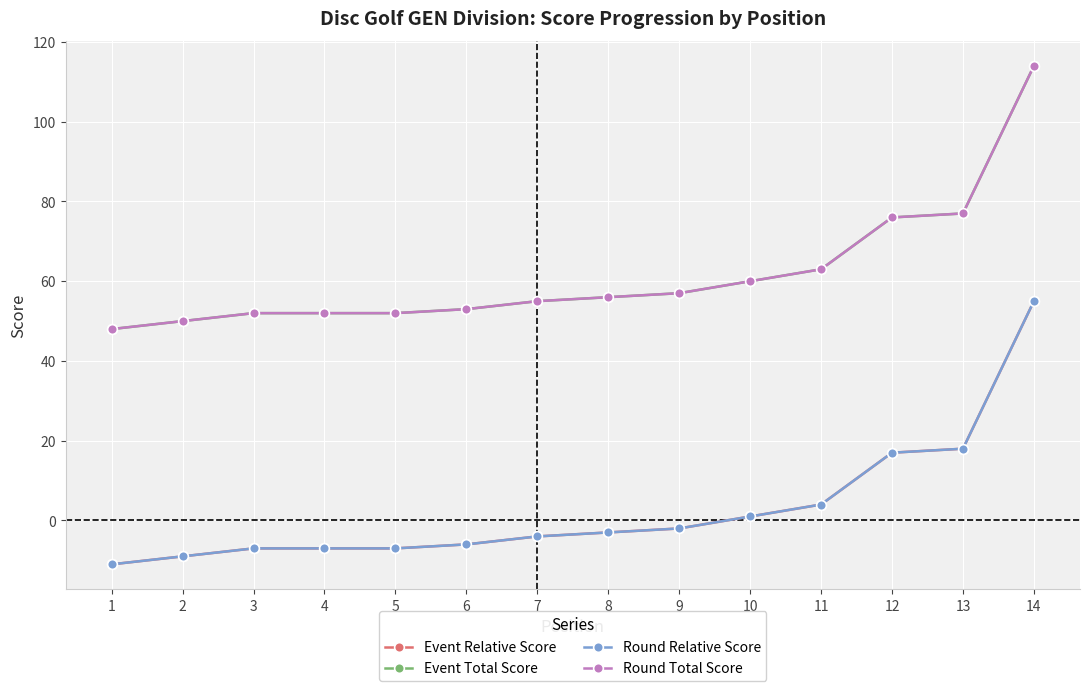

What is the value of the Round Total Score point at the 7th from the left?

55